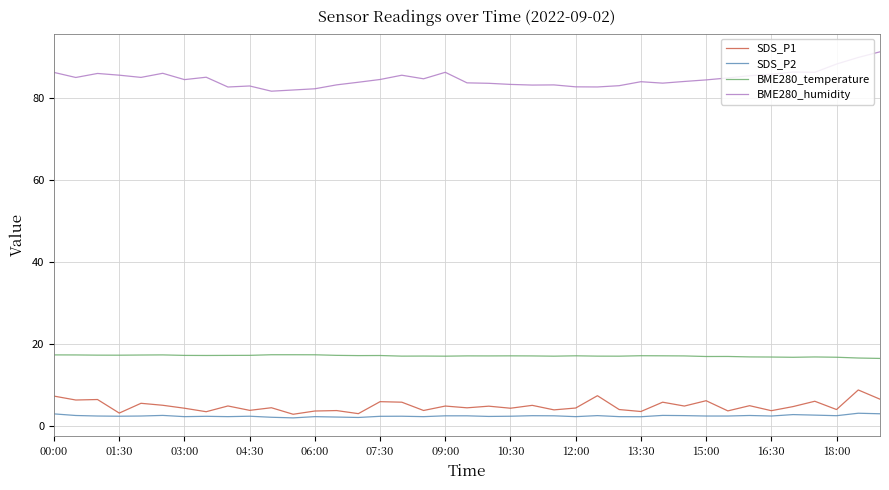

Which series has the largest total across all categories?

BME280_humidity